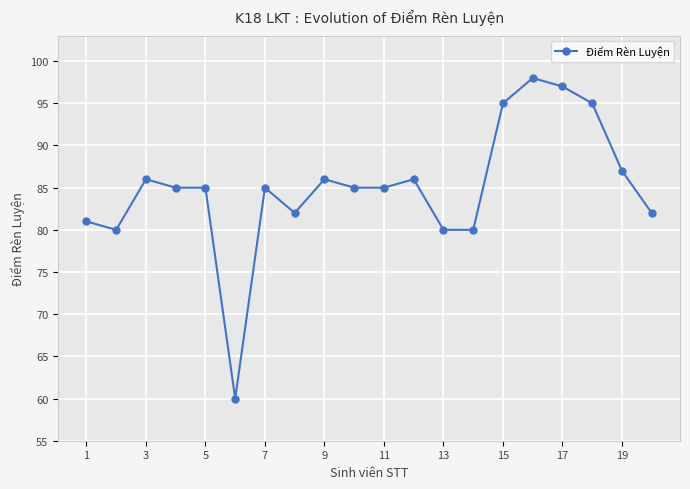

What is the difference between the maximum and minimum values?

38